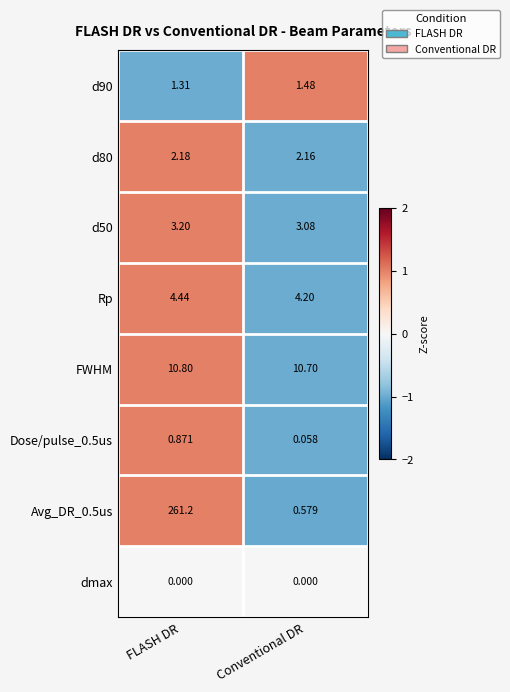

At which label does Avg_DR_0.5us first exceed 261?

FLASH DR